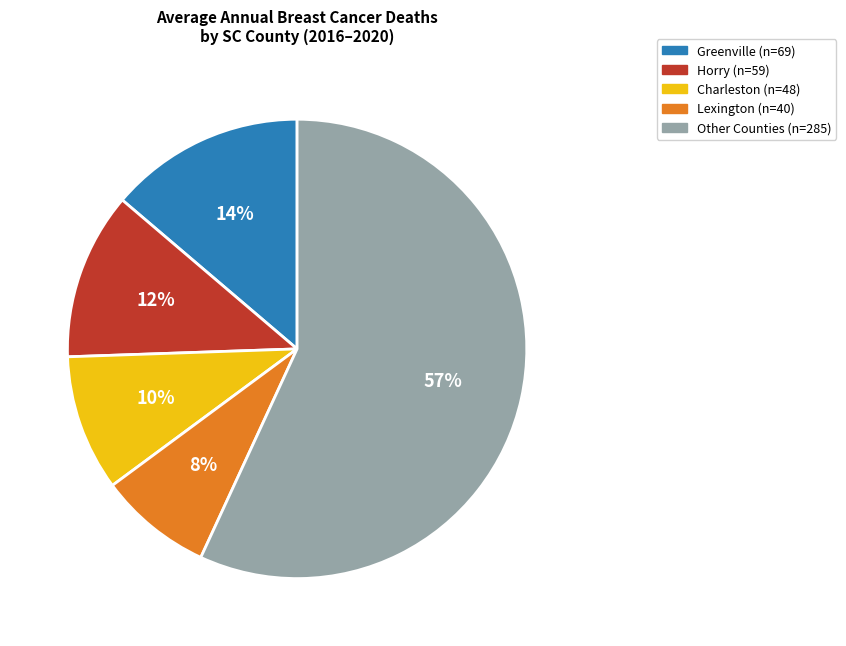

How many segments does this pie chart have?

5